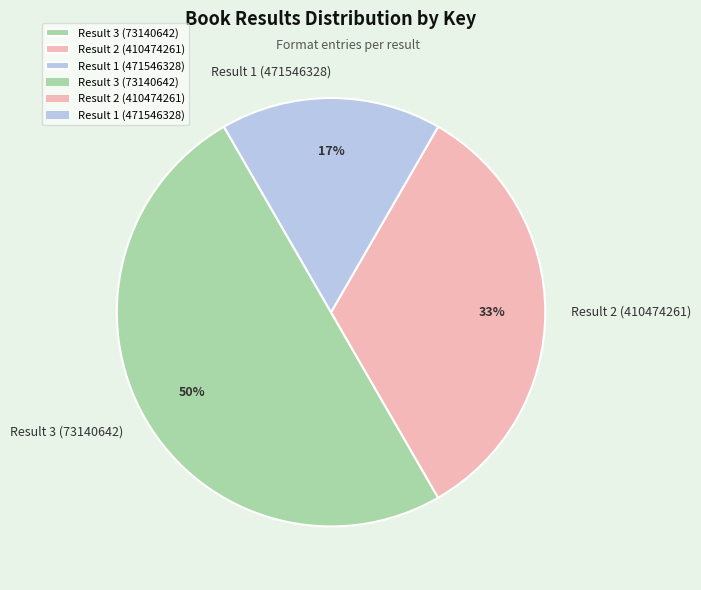

To the nearest percent, what percentage of the pie is Result 3 (73140642)?

50%